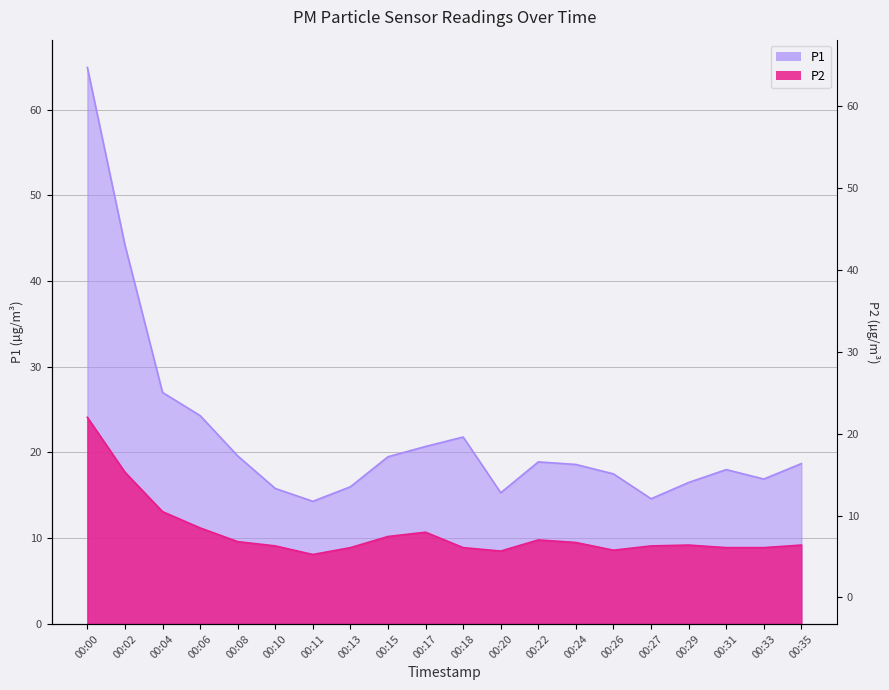

The value of P2 at 00:15 is 17.0. True or false?

False